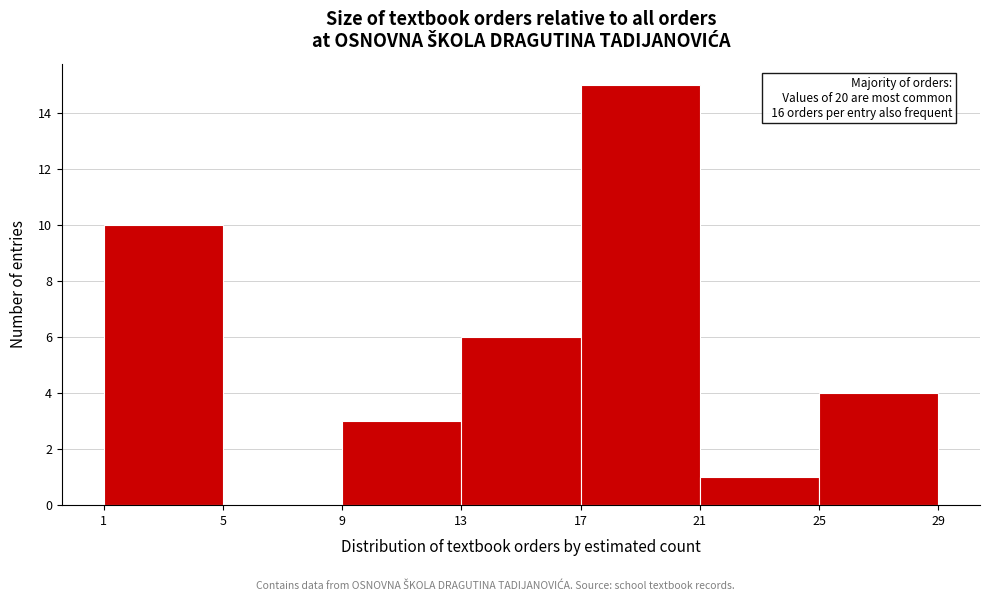

Which range on the x-axis has the tallest bar?

17 to 21